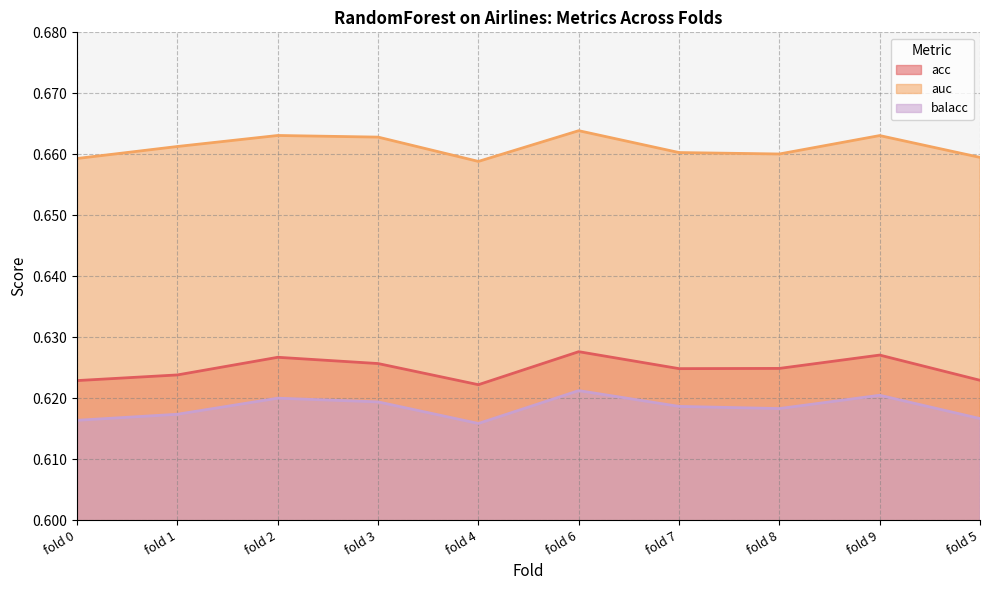

Between fold 5 and fold 7, which is larger?

fold 7